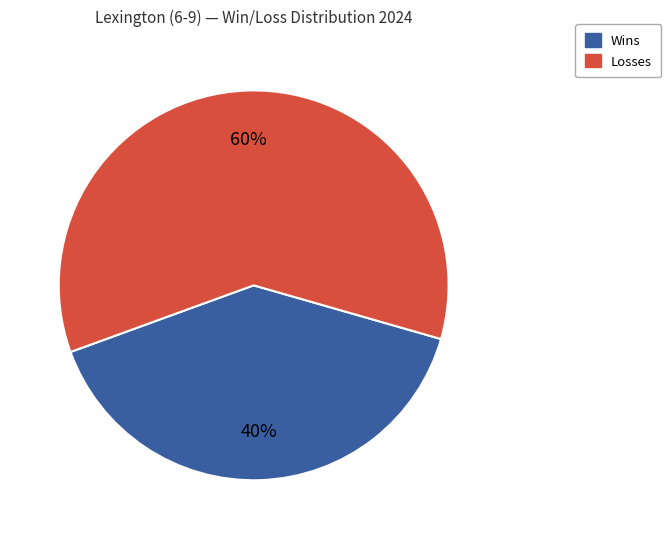

How many segments does this pie chart have?

2